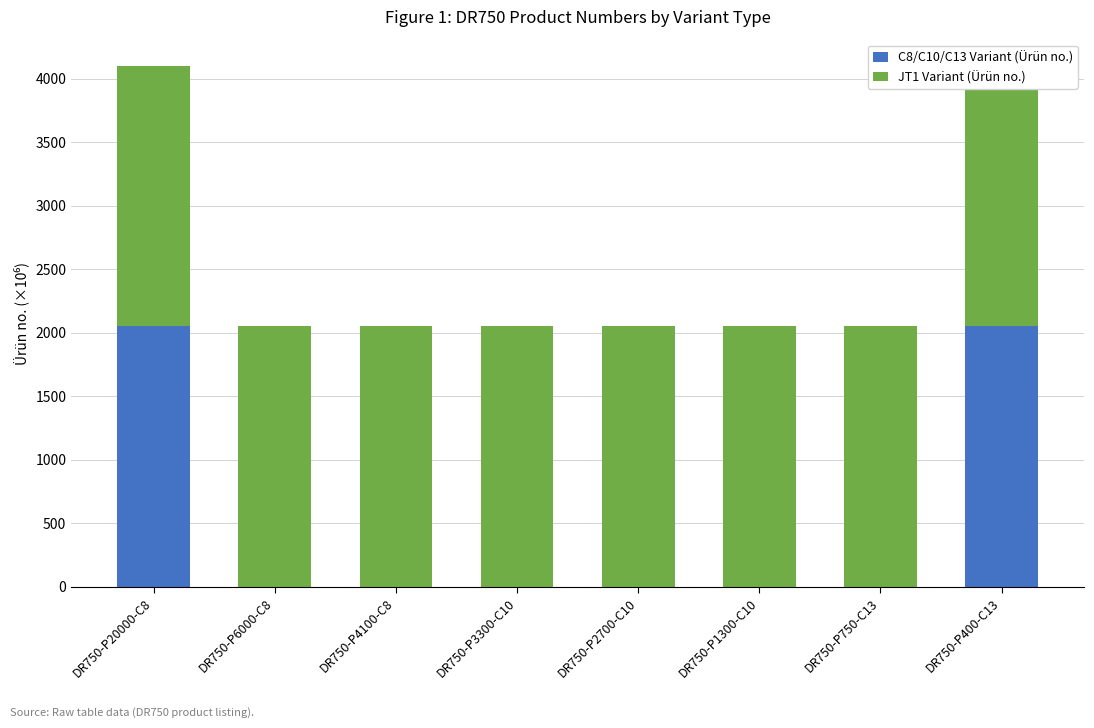

What is the label of the 3rd bar from the right?

DR750-P1300-C10